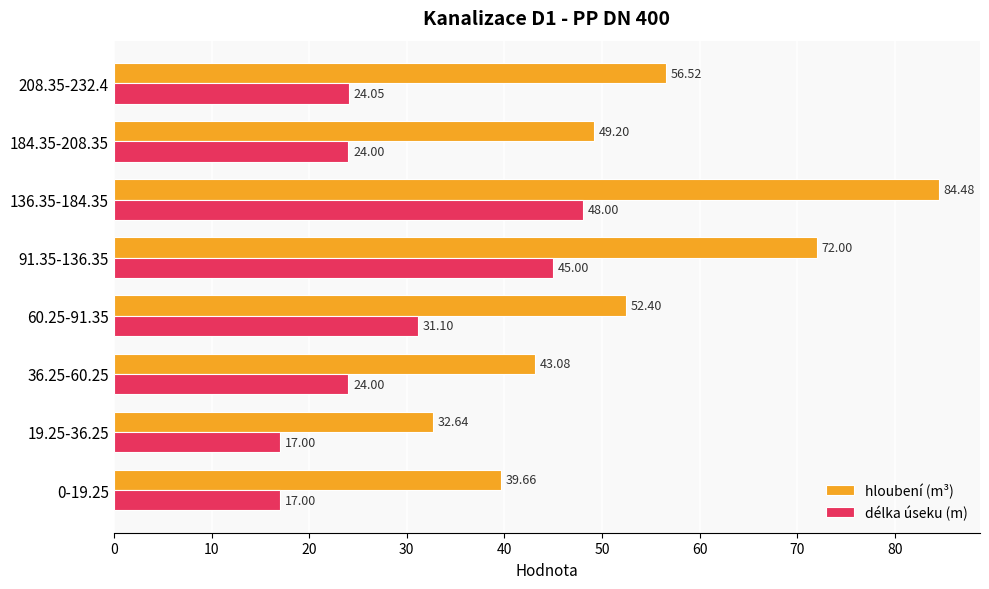

Which series has the largest range (max minus min)?

hloubení (m³)